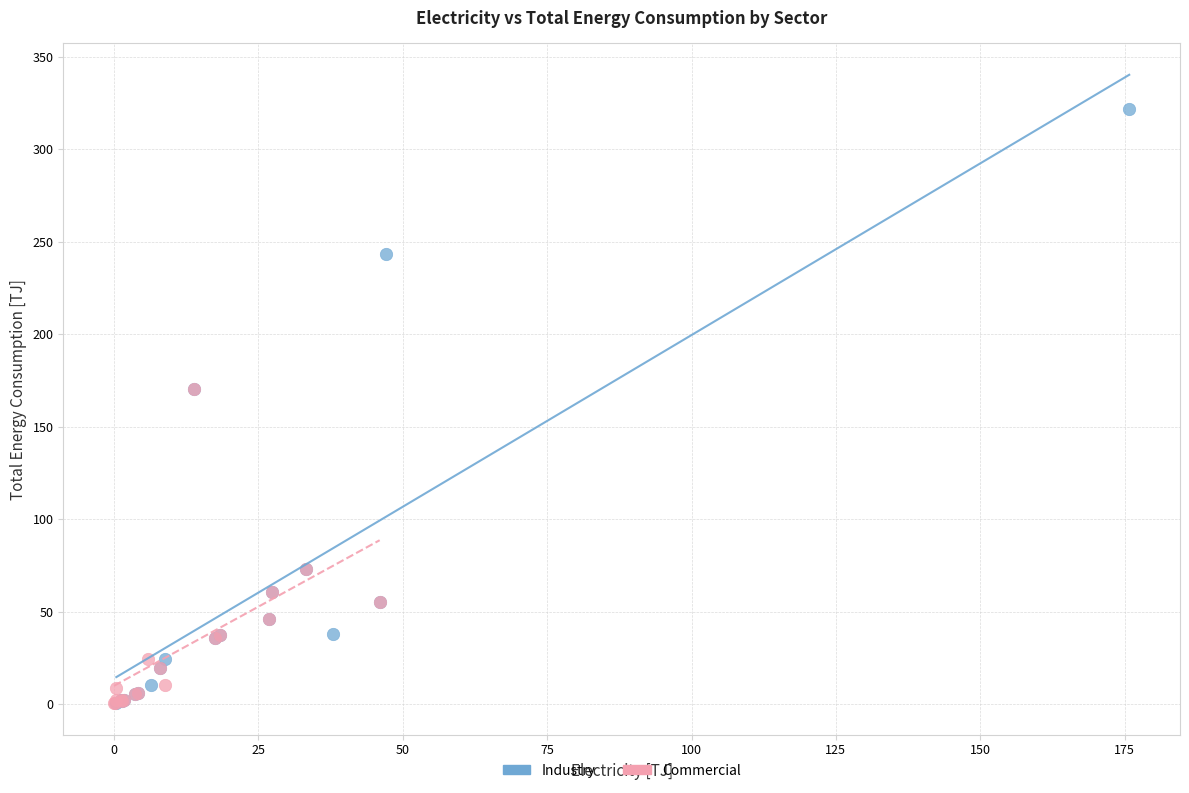

Which series contains the highest Y value?

Industry